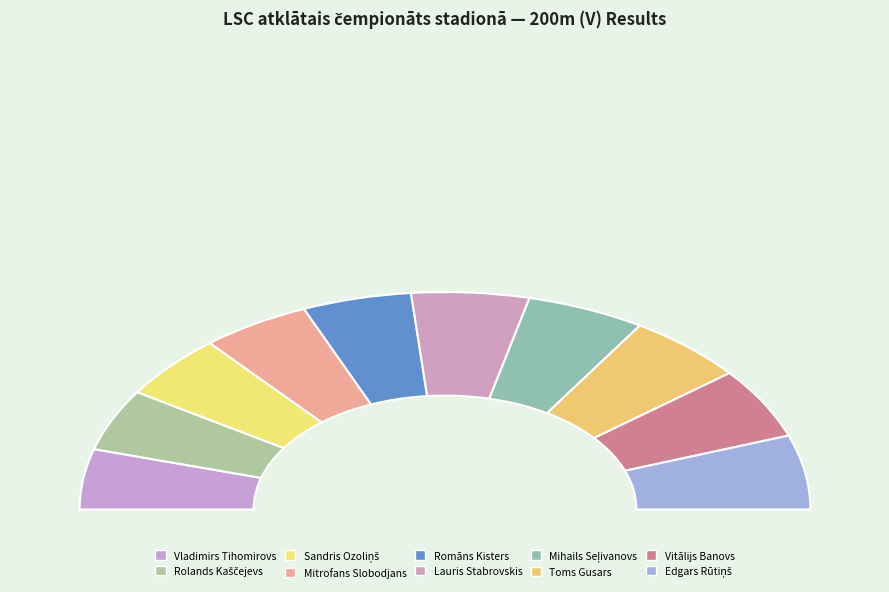

To the nearest percent, what percentage of the pie is Vitālijs Banovs?

11%